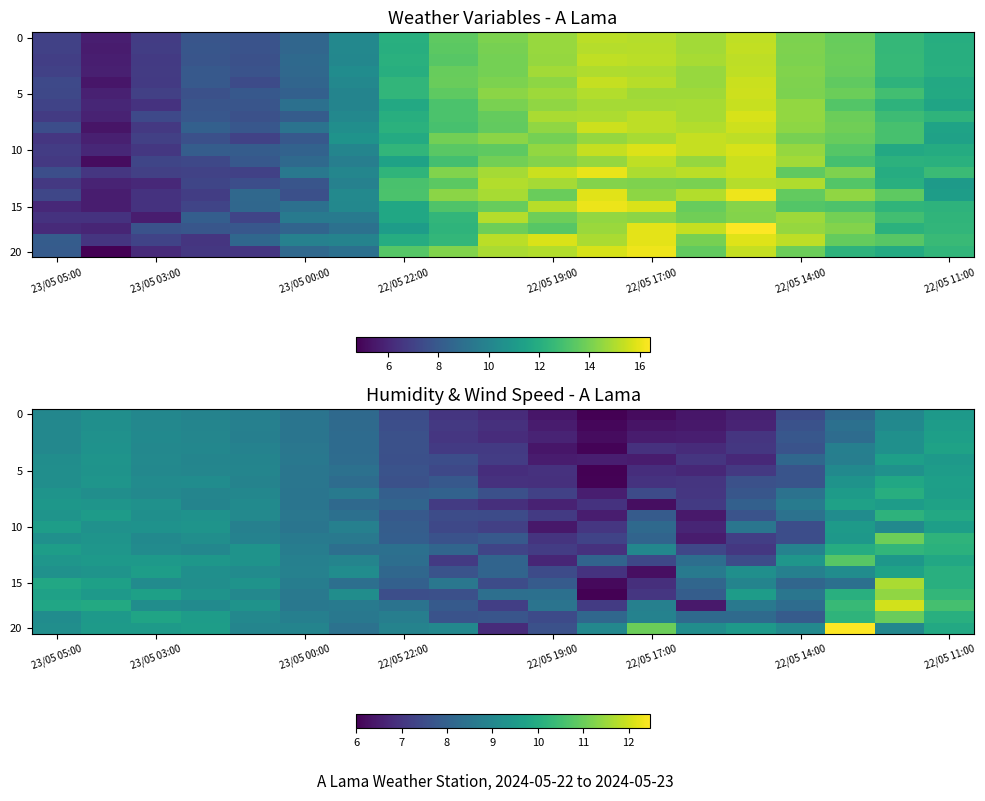

How many data points in row_18 are less than 8?

4